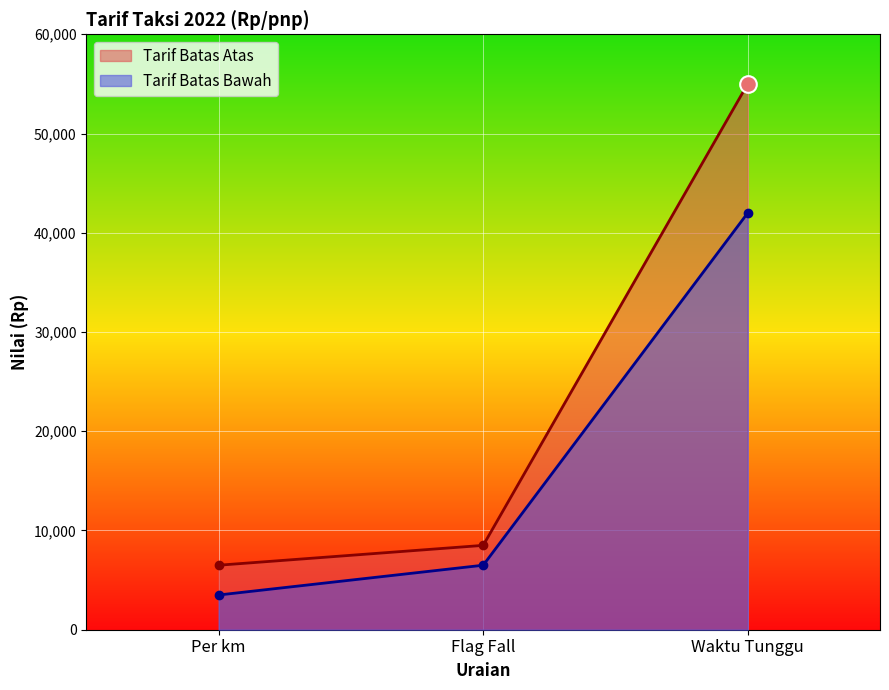

Reading right to left, list all the values displayed in this chart.

Tarif Batas Atas: 55000	8500	6500
Tarif Batas Bawah: 42000	6500	3500